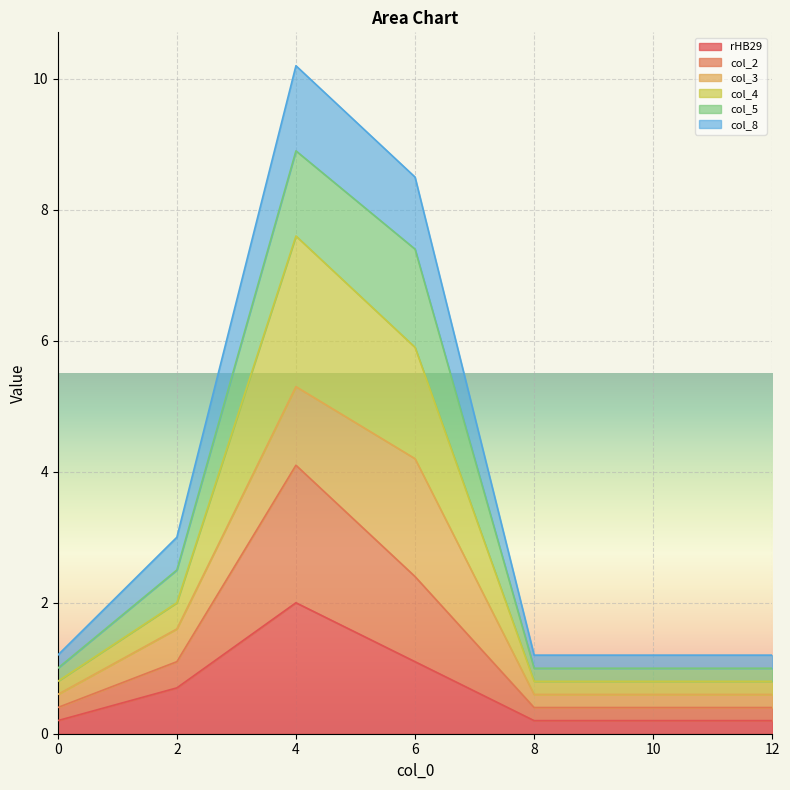

Rank the categories by col_2 value from lowest to highest.

0, 8, 10, 12, 2, 6, 4